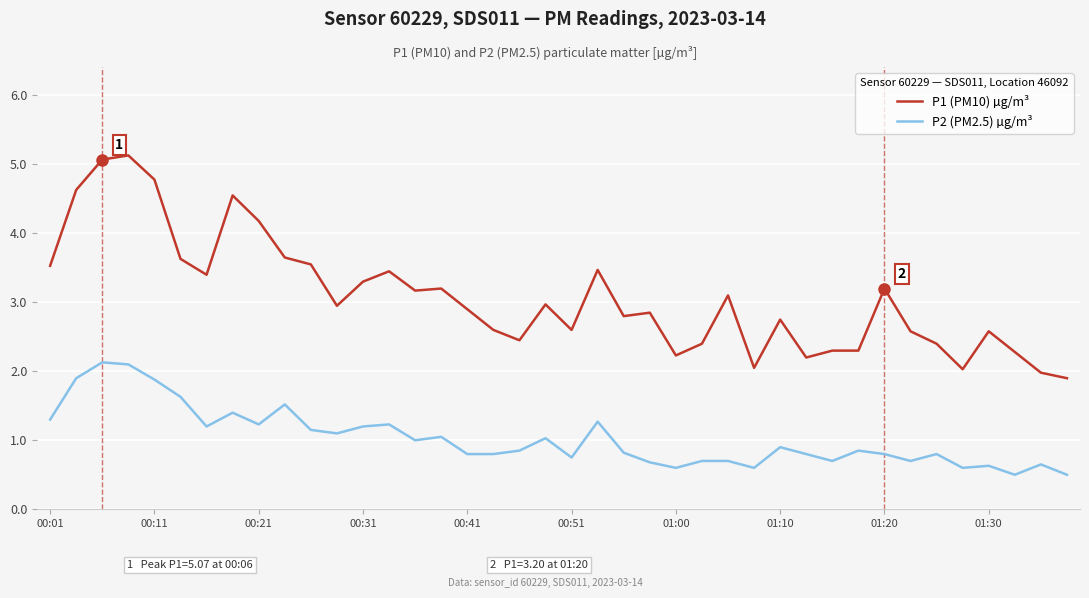

Which series has the largest total across all categories?

P1 (PM10) µg/m³